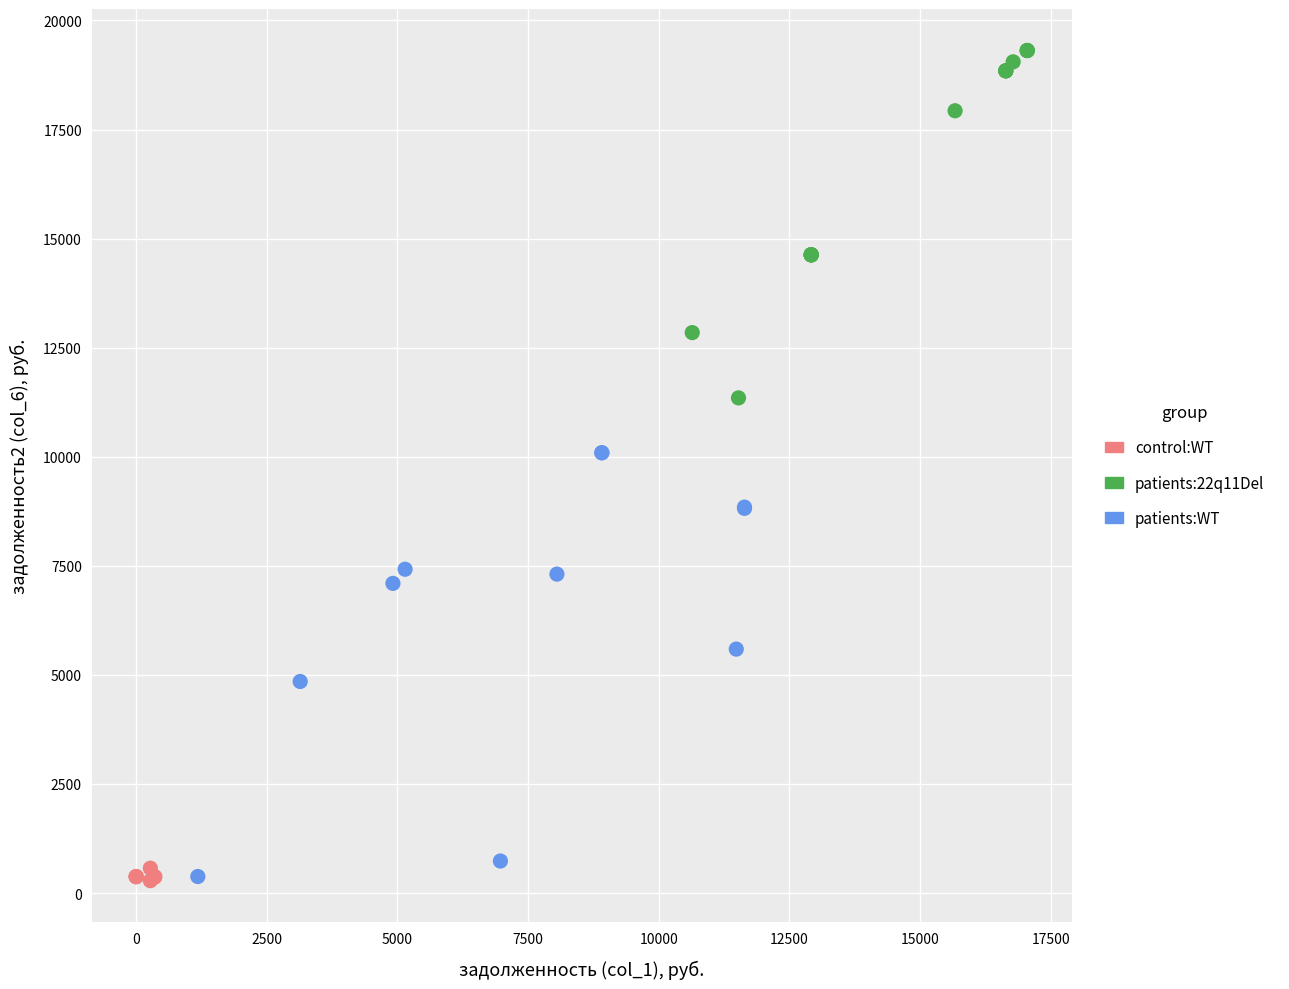

Which series has the widest spread of Y values?

patients:WT